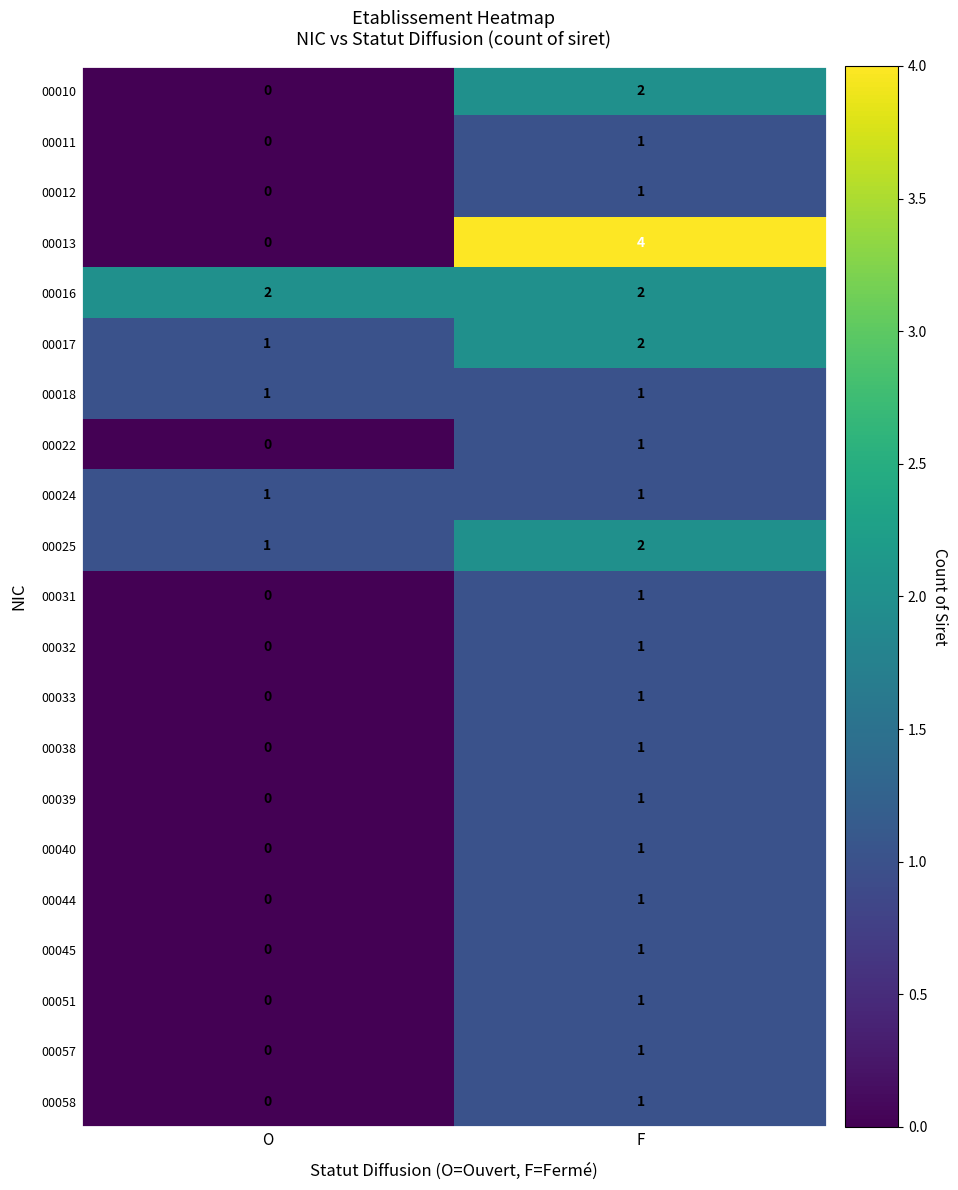

Which label corresponds to the largest value in the chart?

F